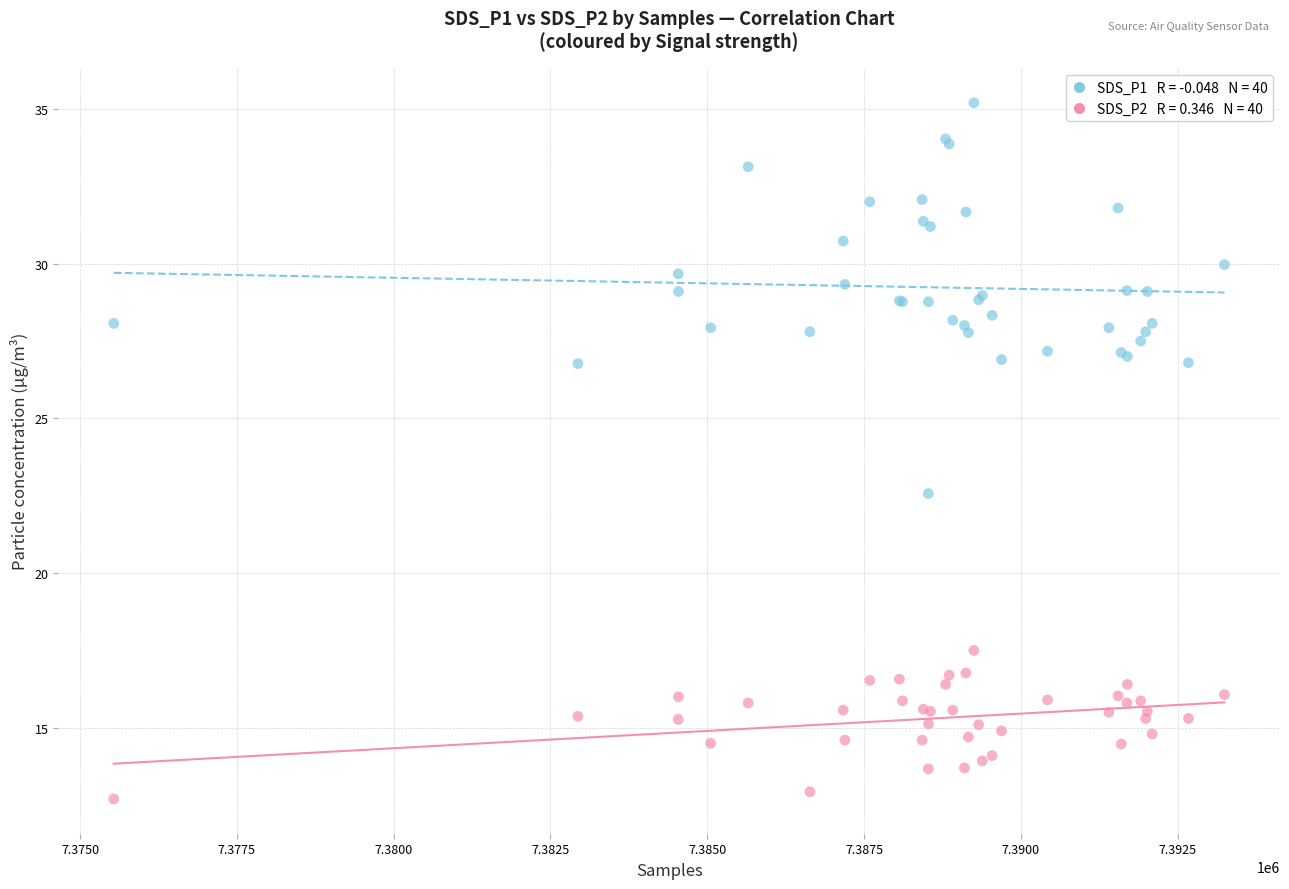

Across all series, what Y value is closest to 23?

22.6